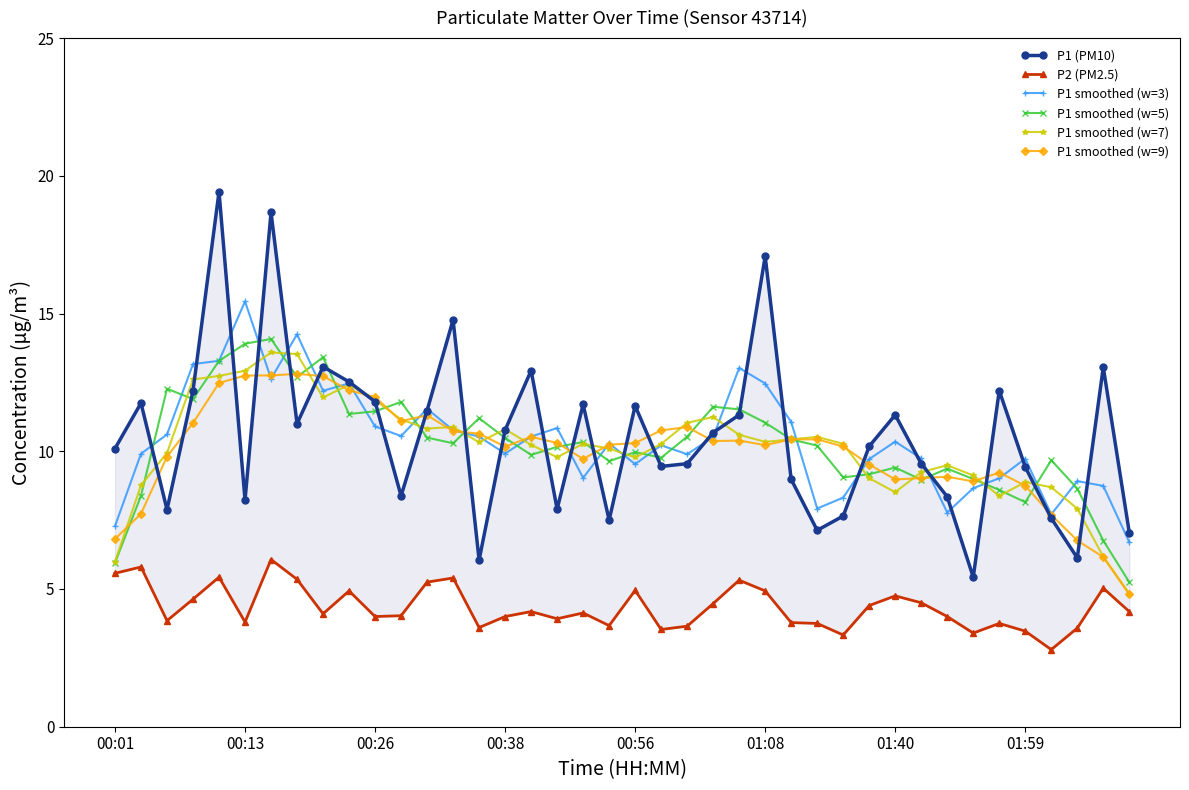

How many data points does each series have?

40